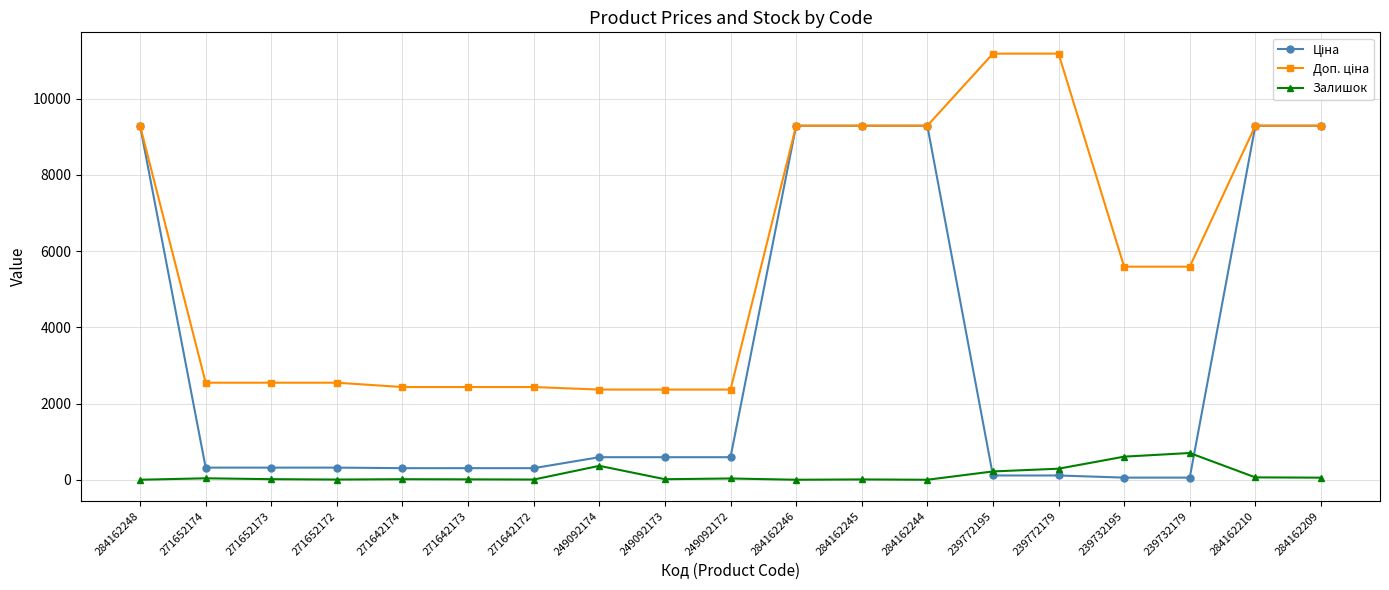

Is it true that Залишок equals 55.0 at 284162209?

True